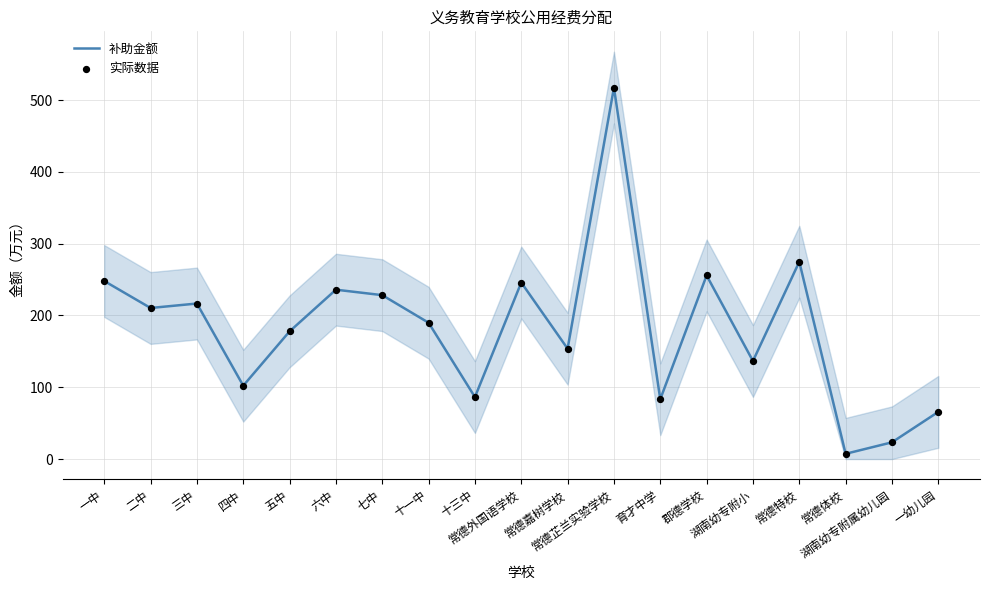

Which series reaches the maximum Y coordinate?

补助金额